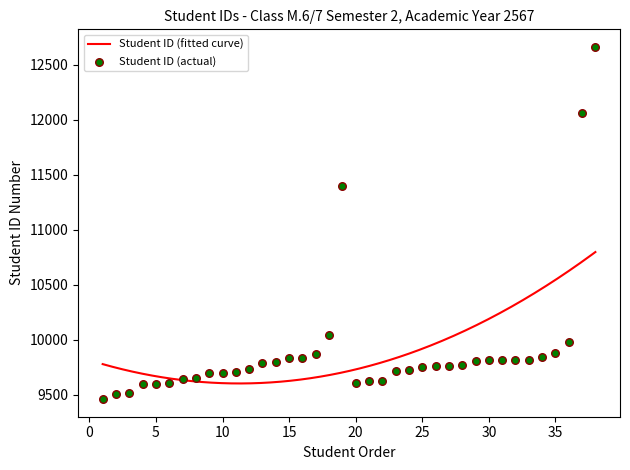

What is the change in value from 17 to 25?

-117